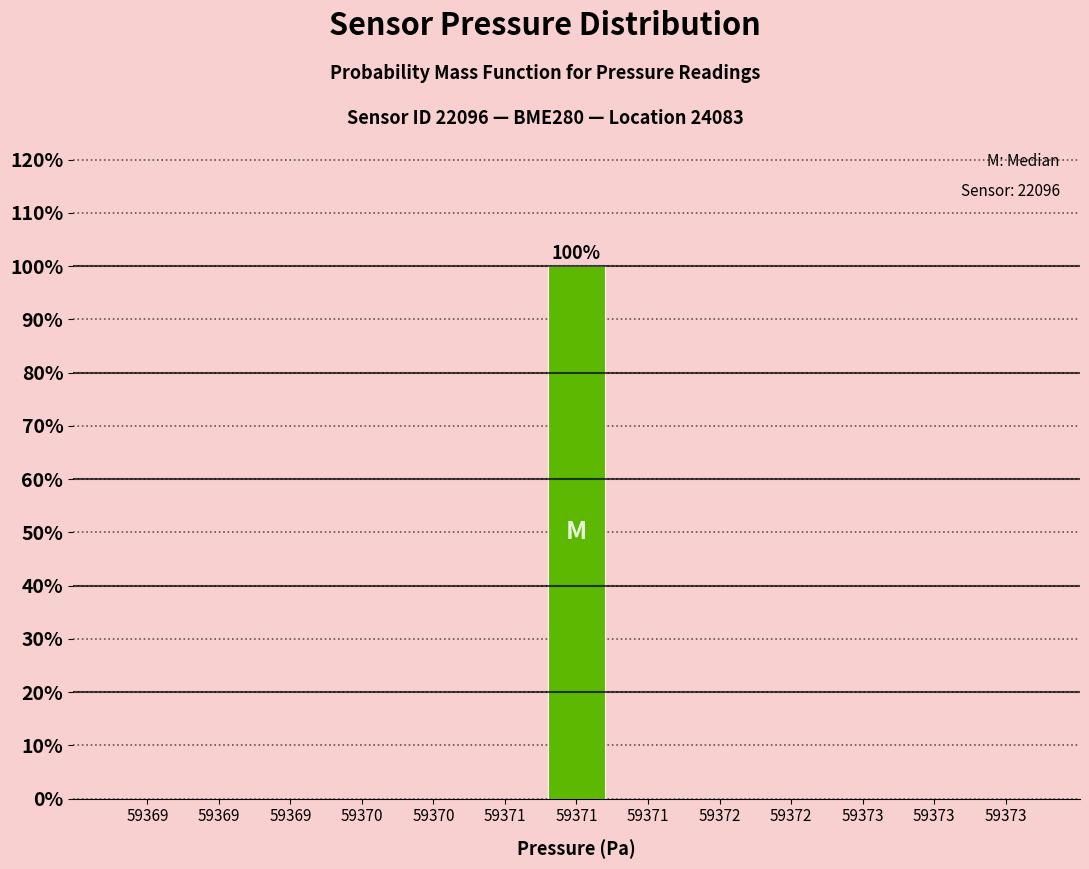

How many series are shown in this chart?

1